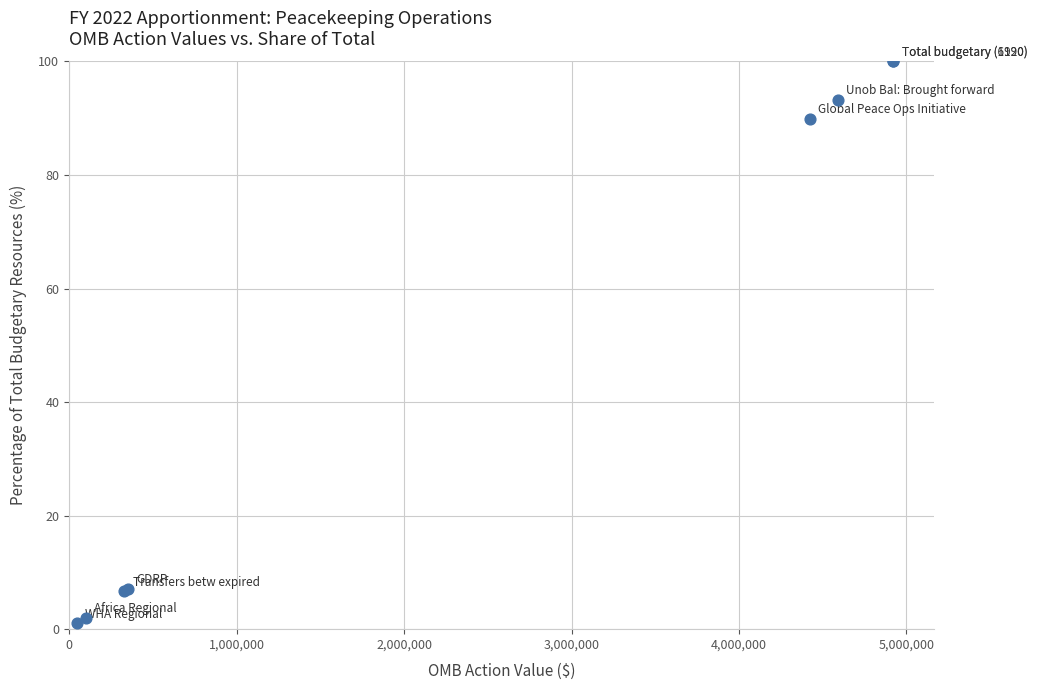

What Y value in the scatter plot is closest to 50?

89.9